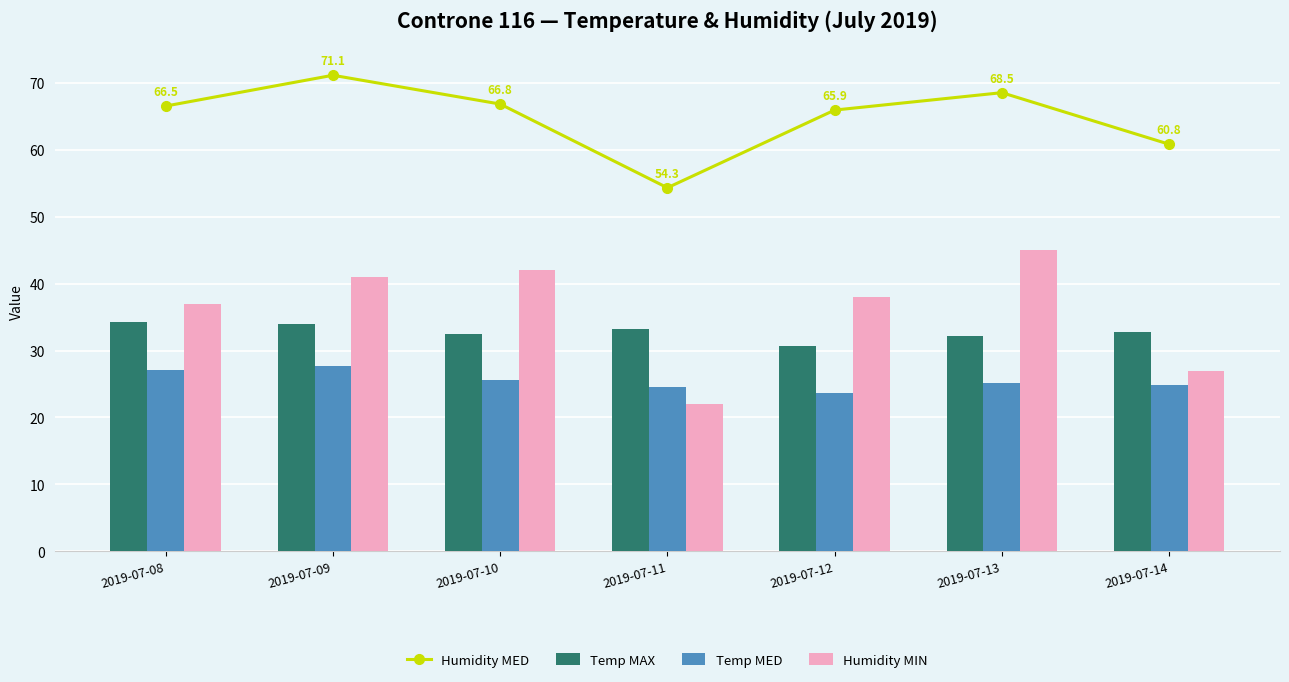

Reading left to right, what are all the values shown in this chart?

Humidity MED: 2019-07-08=66.5	2019-07-09=71.1	2019-07-10=66.8	2019-07-11=54.3	2019-07-12=65.9	2019-07-13=68.5	2019-07-14=60.8
Temp MAX: 2019-07-08=34.3	2019-07-09=34.0	2019-07-10=32.4	2019-07-11=33.2	2019-07-12=30.6	2019-07-13=32.1	2019-07-14=32.7
Temp MED: 2019-07-08=27.1	2019-07-09=27.7	2019-07-10=25.6	2019-07-11=24.5	2019-07-12=23.7	2019-07-13=25.1	2019-07-14=24.9
Humidity MIN: 2019-07-08=37.0	2019-07-09=41.0	2019-07-10=42.0	2019-07-11=22.0	2019-07-12=38.0	2019-07-13=45.0	2019-07-14=27.0